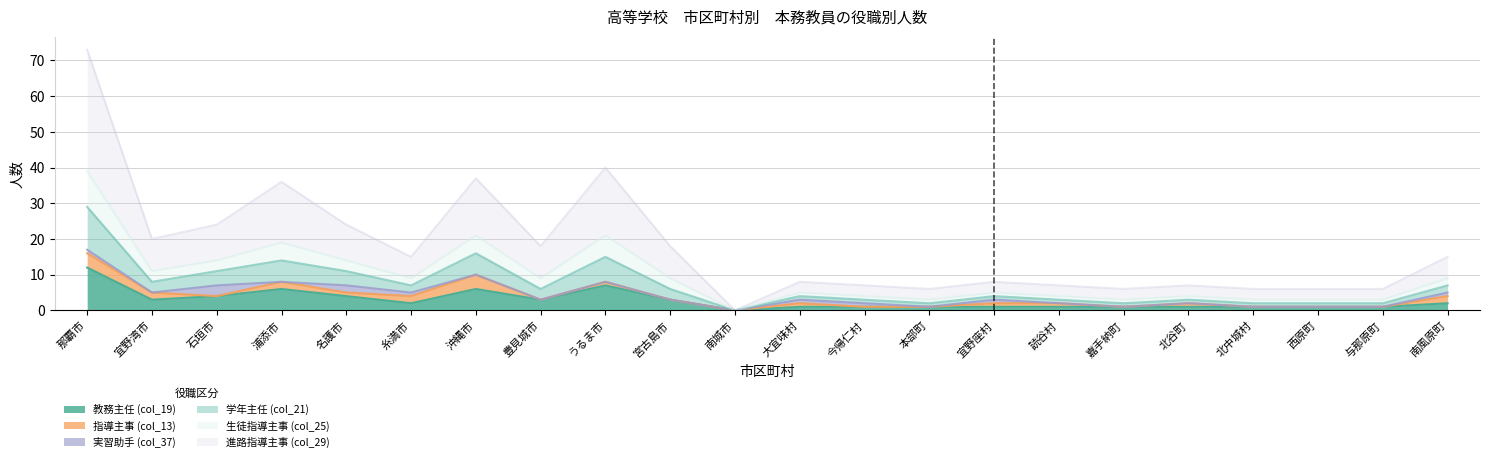

What is the label of the 10th point from the left?

宮古島市